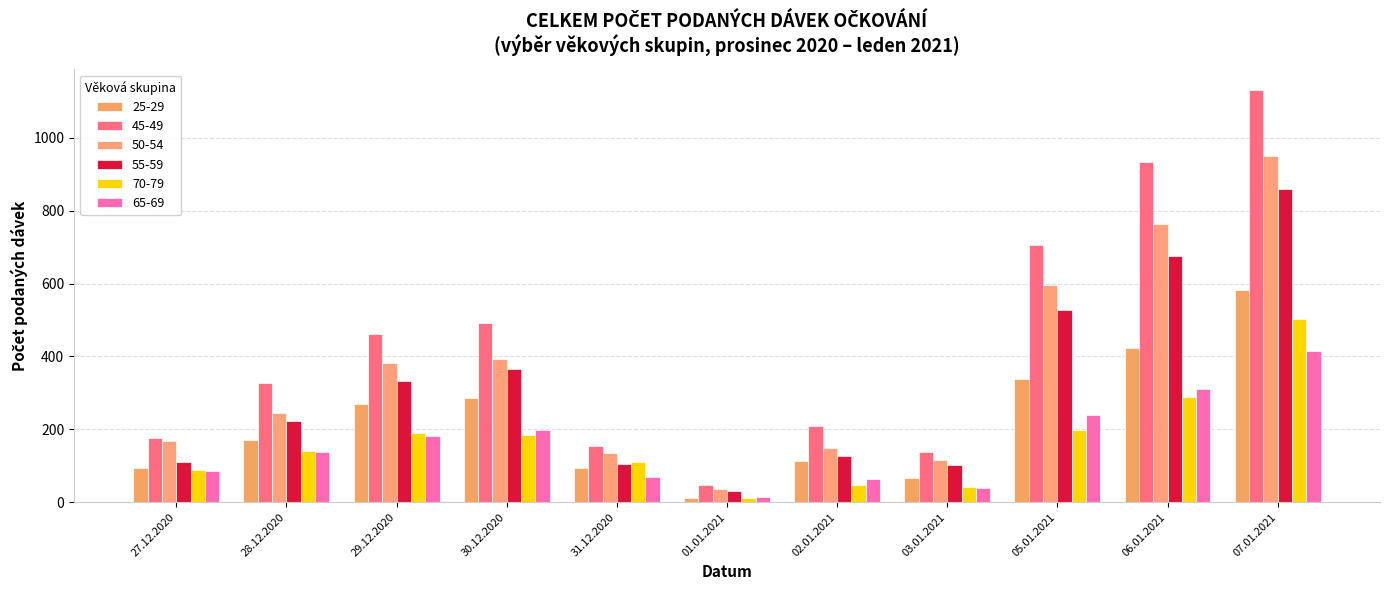

How many groups of bars are there?

11